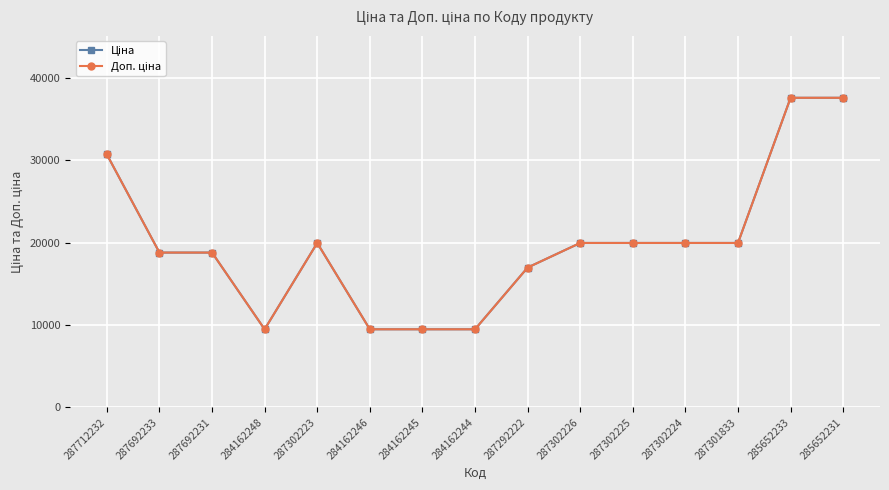

Does the chart display data point markers on the line(s)?

Yes